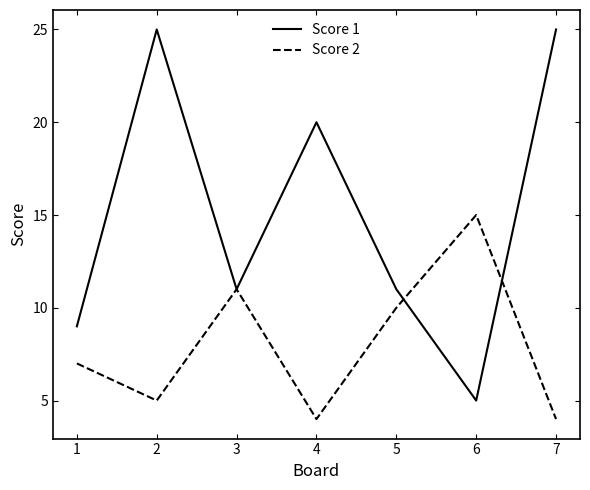

Which series has the widest spread of values?

Score 1